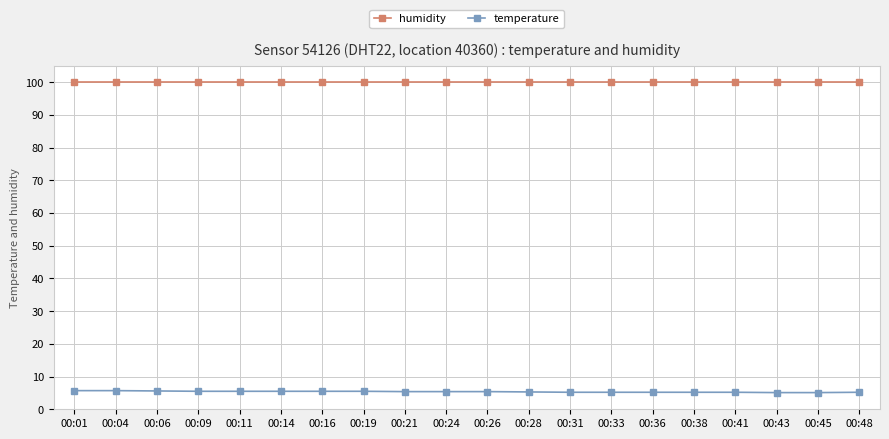

The humidity series shows 136.6 at 00:28. True or false?

False